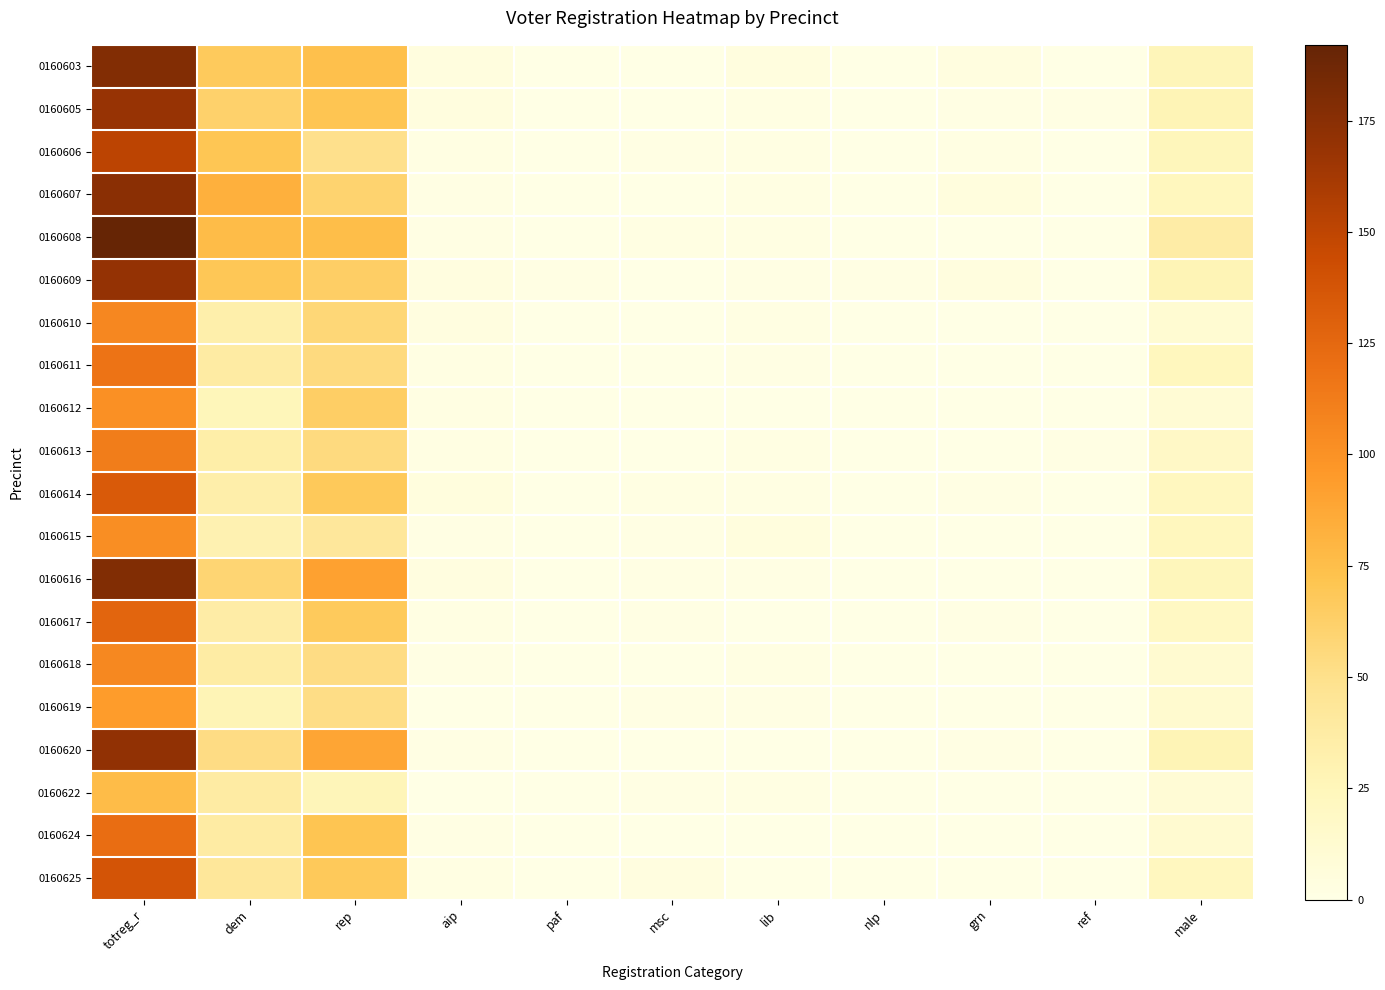

Between ref and totreg_r, which is larger?

totreg_r